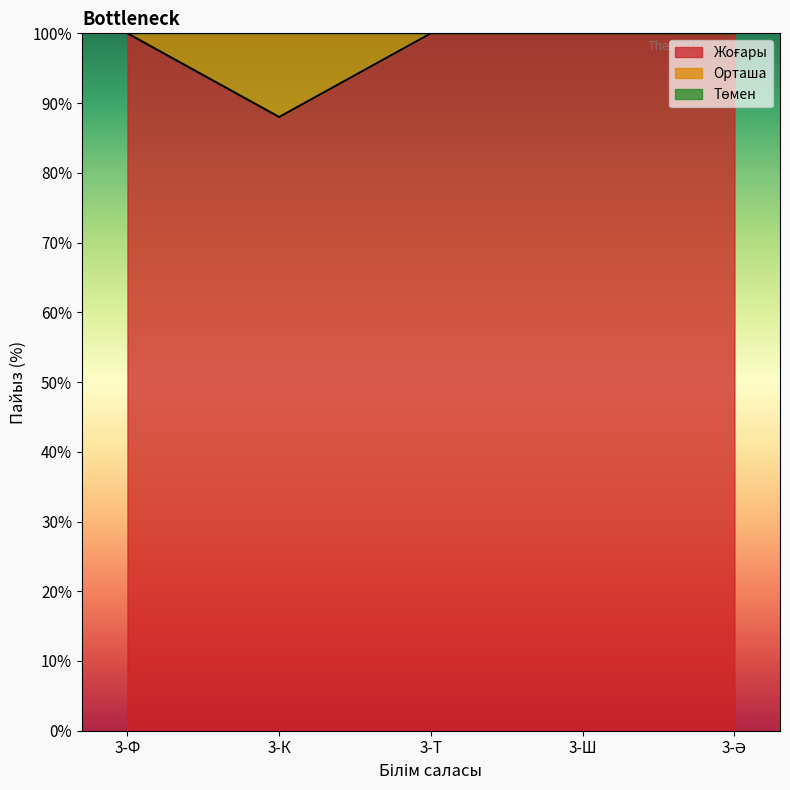

What is the maximum value shown in the chart?

100